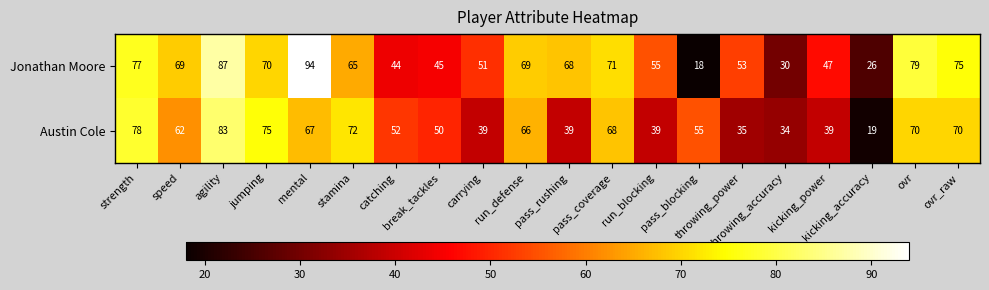

What is the difference between the maximum and minimum values in the Jonathan Moore series?

76